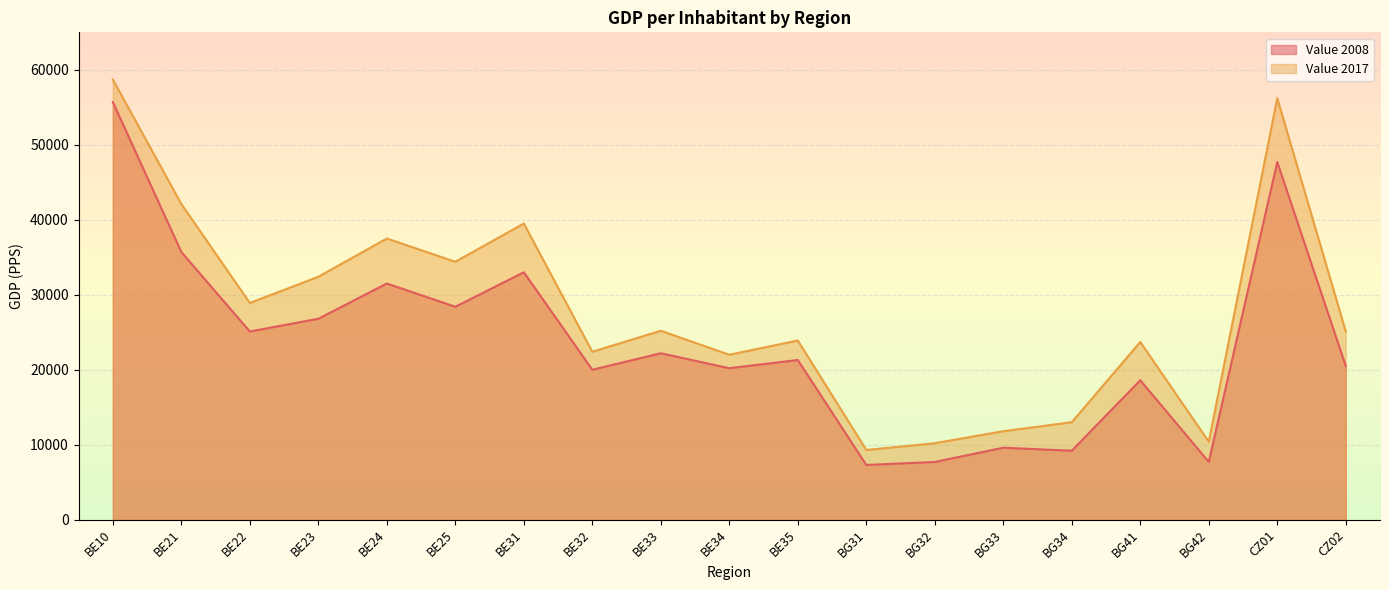

The Value 2008 series shows 2626 at BG42. True or false?

False